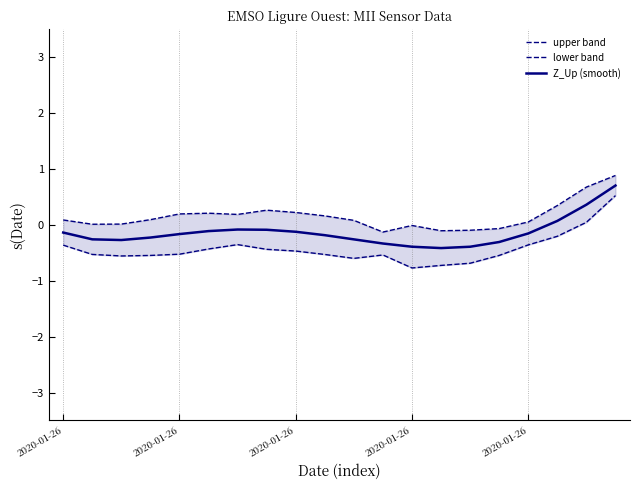

What is the average value of the Z_Up (smooth) series?

-0.1